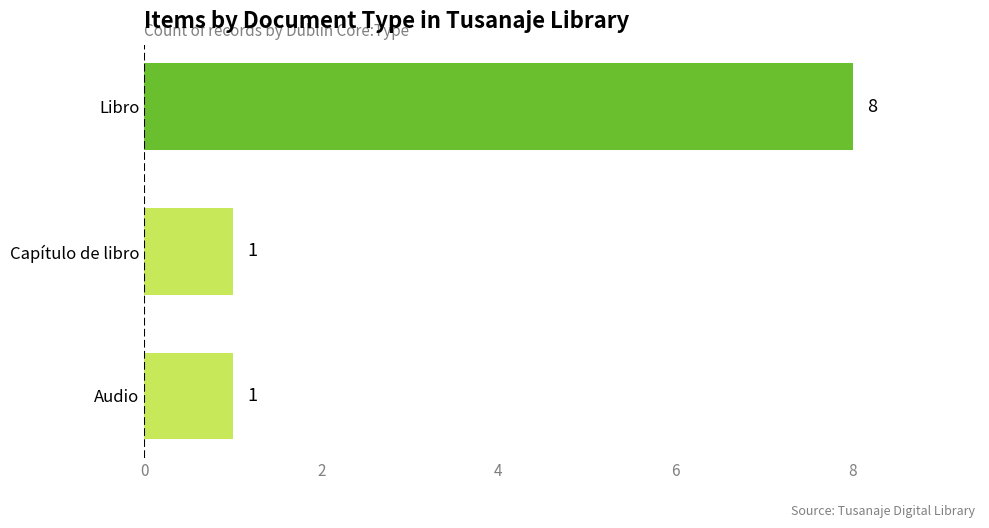

What is the minimum value shown in the chart?

1